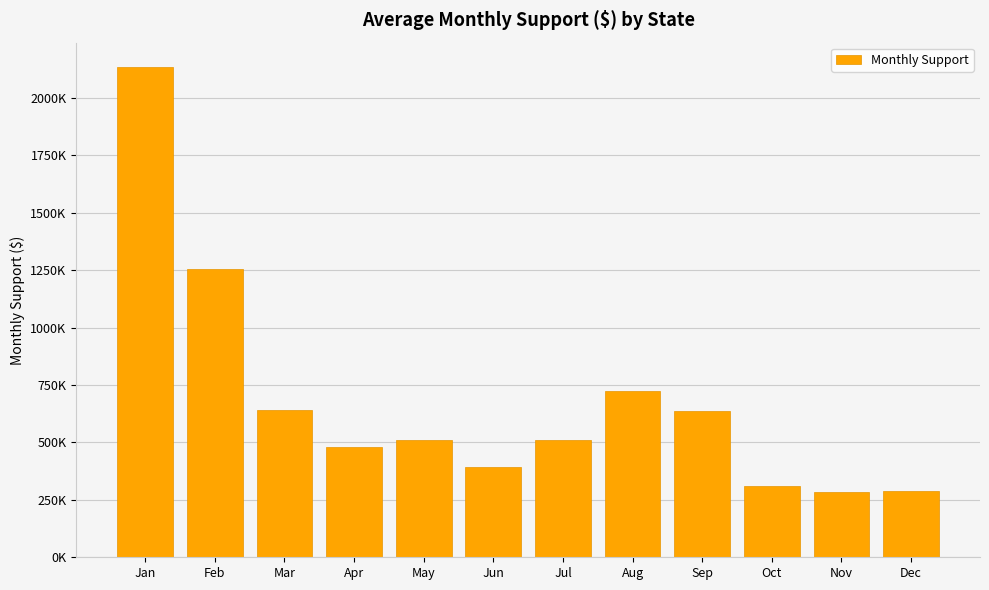

Are the bars horizontal?

No